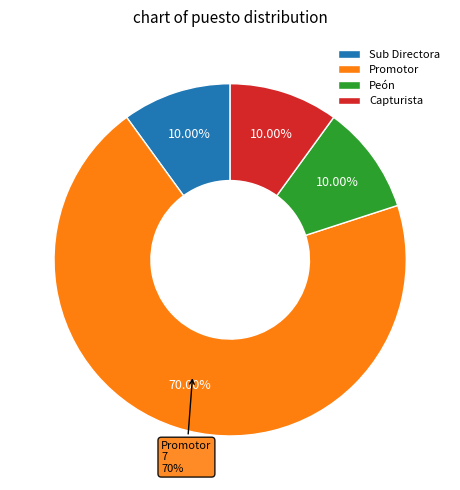

To the nearest percent, what is the combined percentage of Promotor and Capturista?

80%